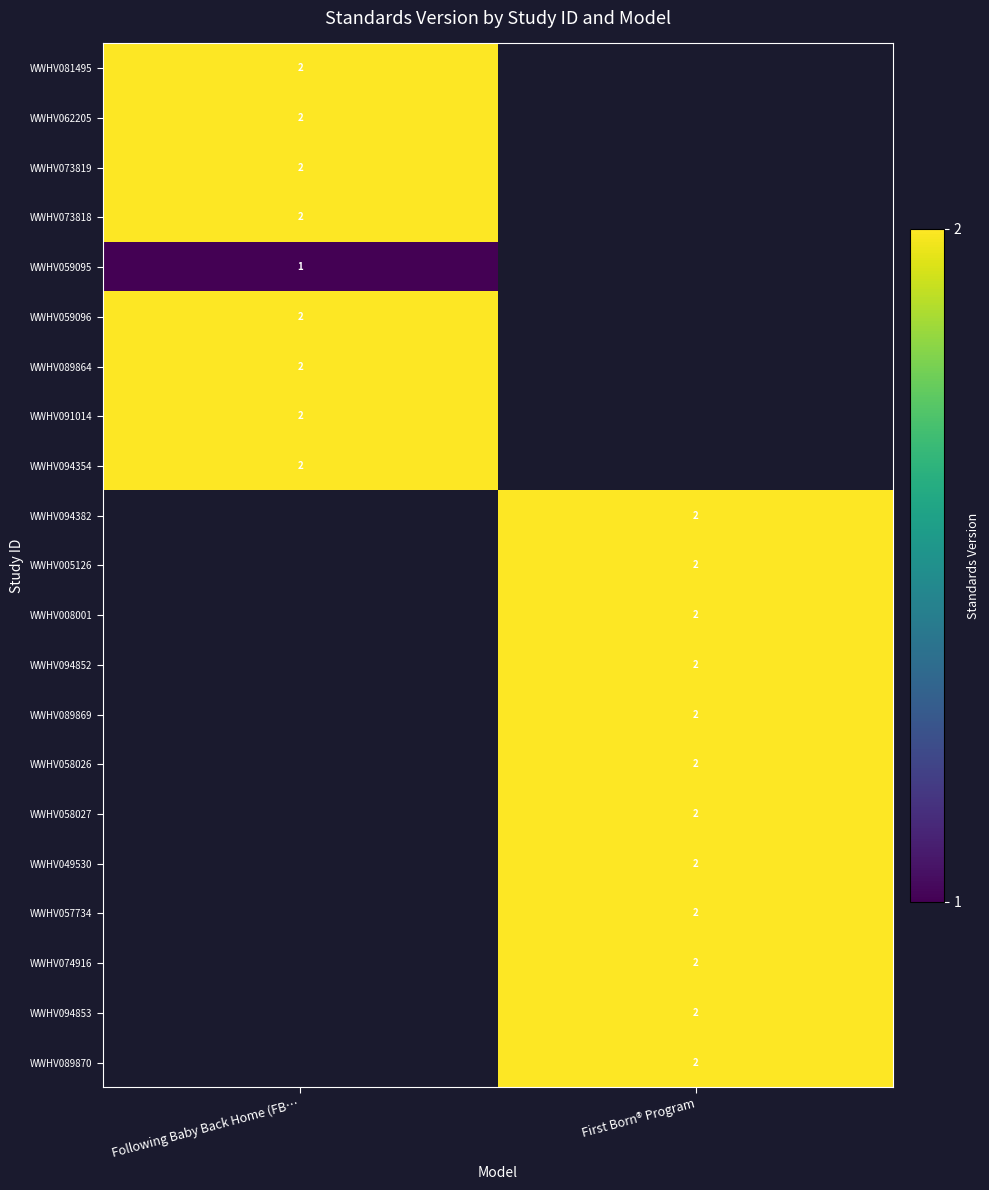

True or false: WWHV062205 has a value of 2 at Following Baby Back Home (FB….

True